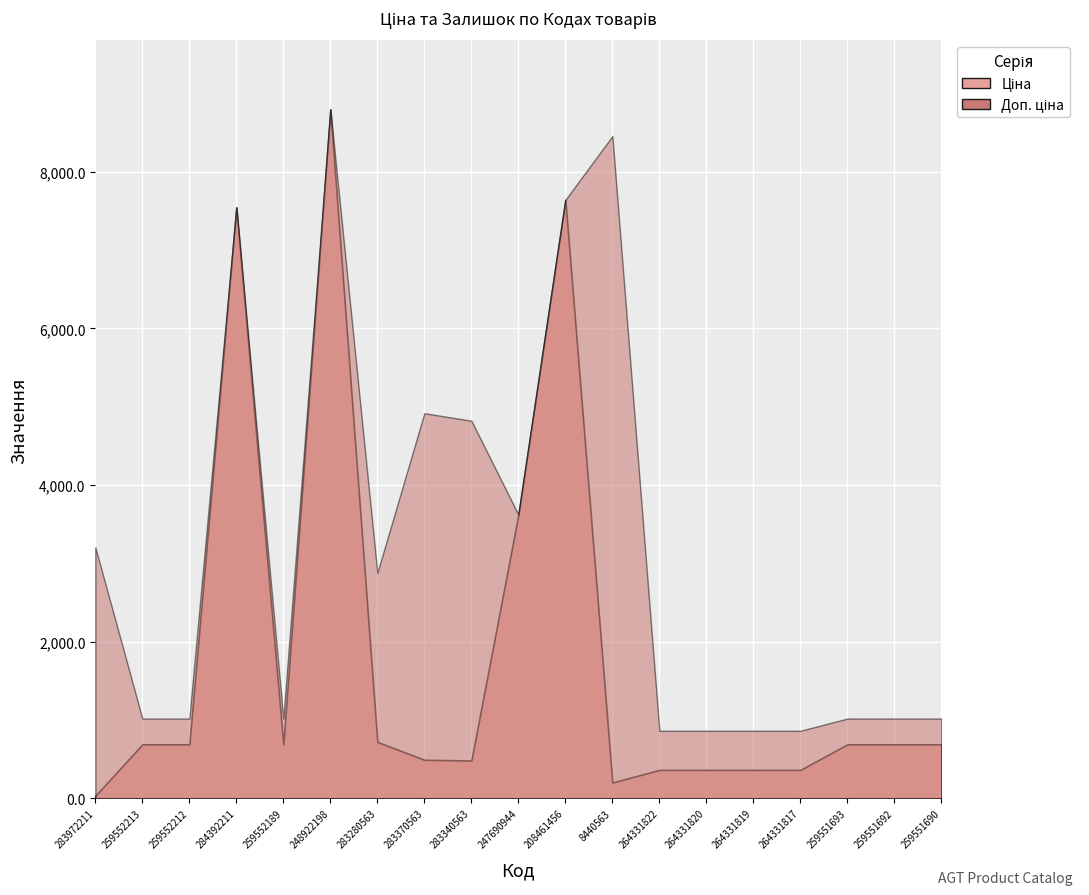

What is the highest value of the Ціна series?

8797.6